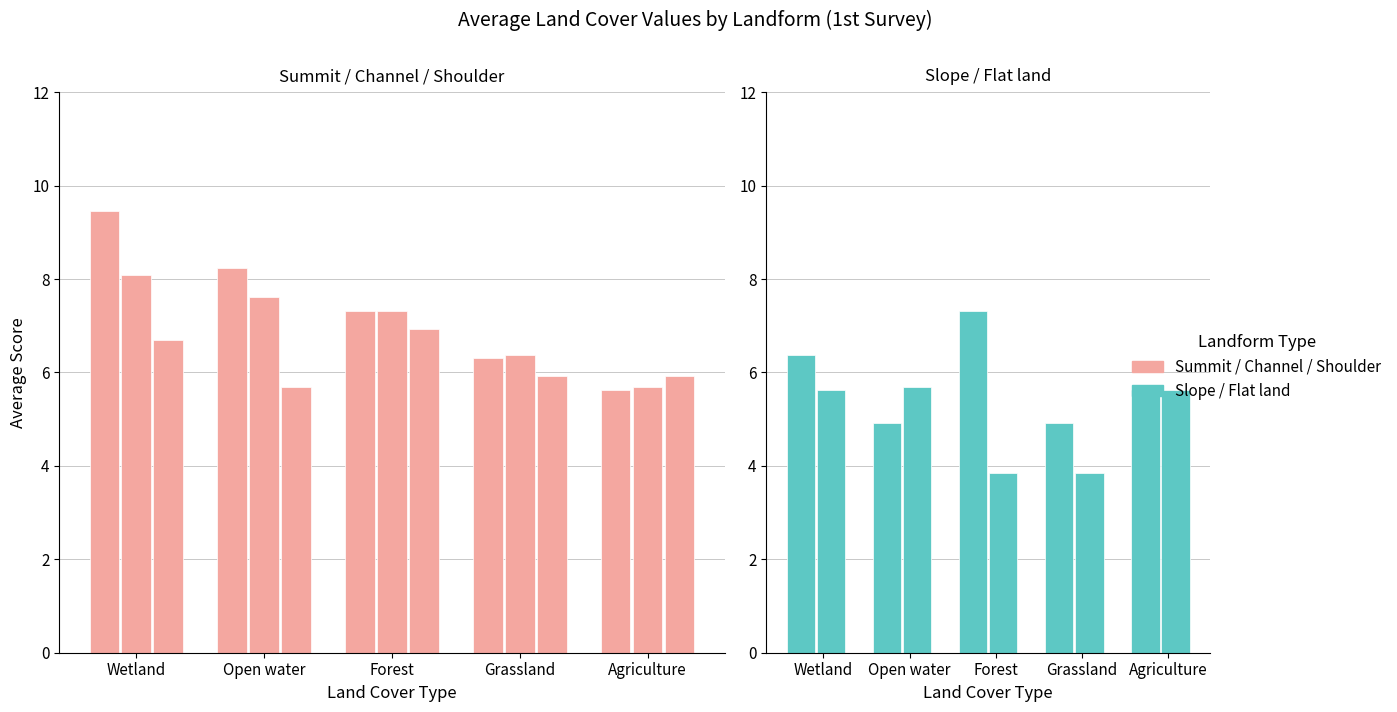

What is the smallest value displayed?

3.8